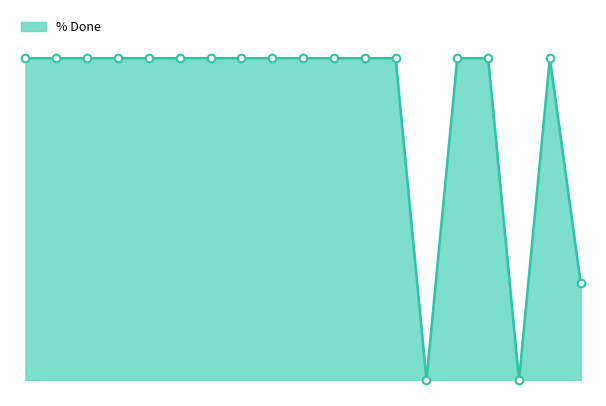

Does the chart have visible grid lines?

No